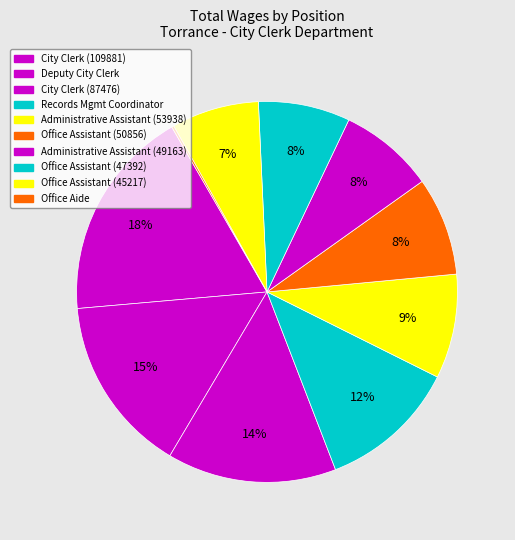

Rank the categories by value from highest to lowest.

City Clerk (109881), Deputy City Clerk, City Clerk (87476), Records Management Coordinator, Administrative Assistant (53938), Office Assistant (50856), Administrative Assistant (49163), Office Assistant (47392), Office Assistant (45217), Office Aide